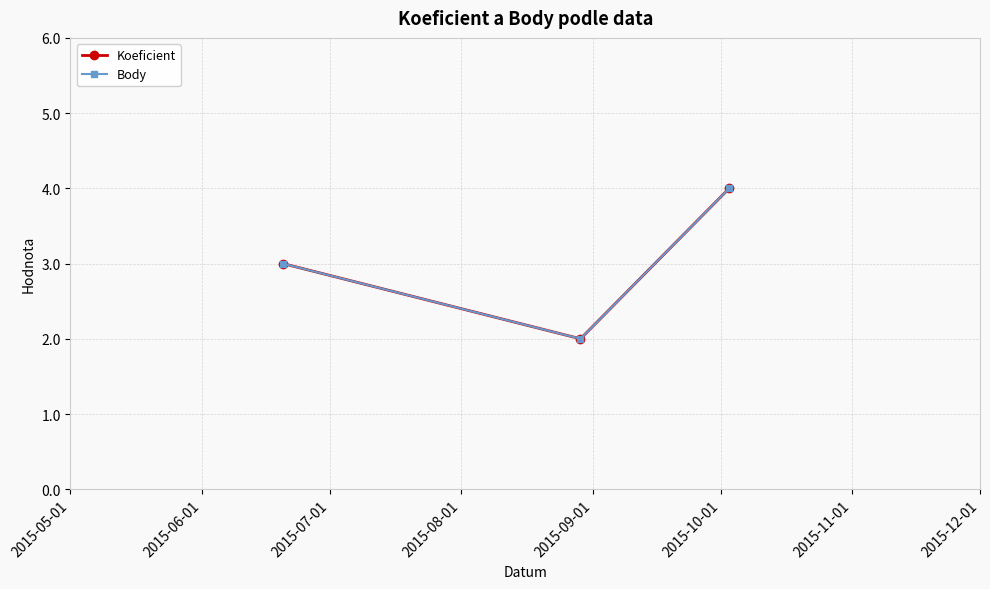

Does the chart have visible grid lines?

Yes